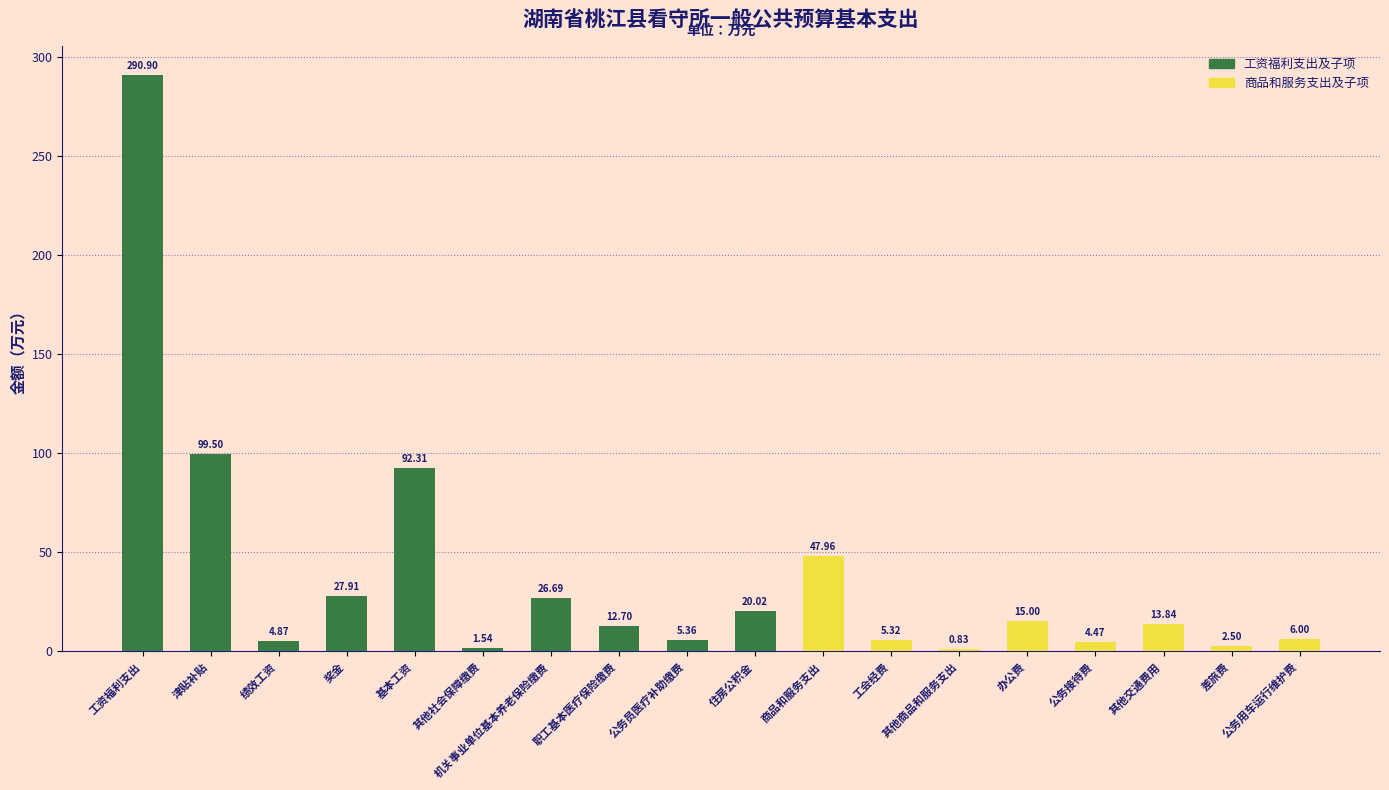

Count the number of values greater than 13.

9